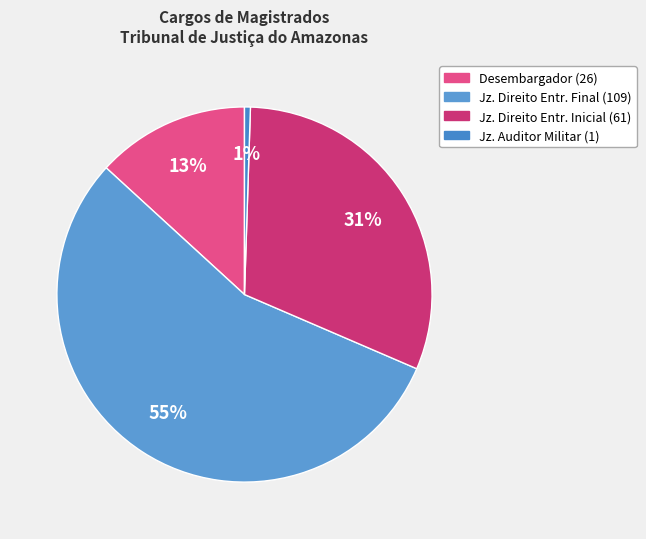

How many segments does this pie chart have?

4